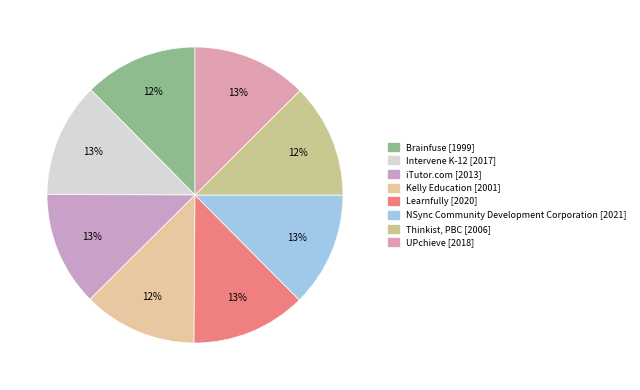

The Intervene K-12 slice represents 13% of the pie. True or false?

True